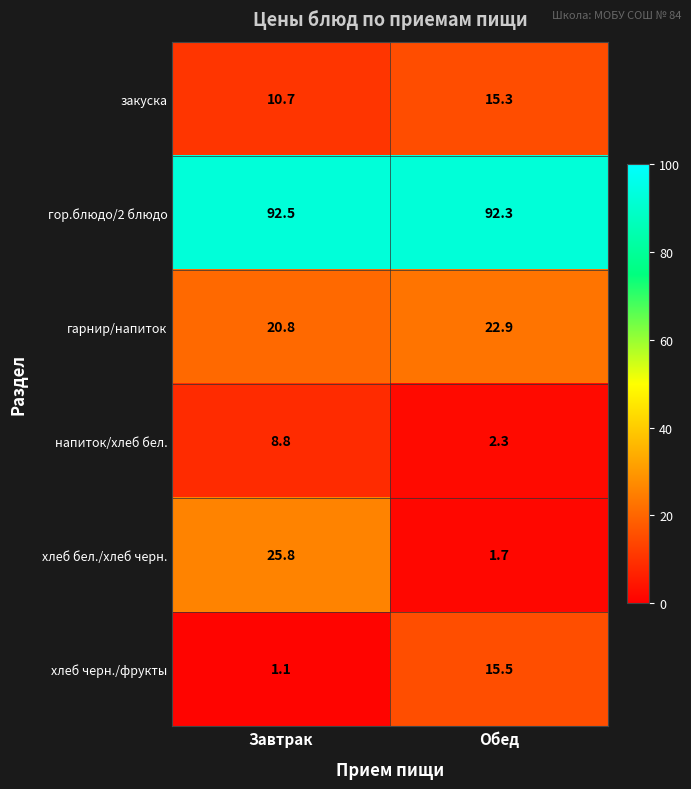

At which category does the chart reach its peak across all series?

Завтрак